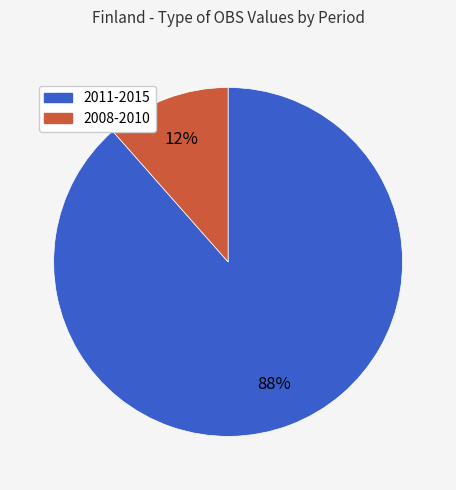

Count the number of slices in the pie.

2